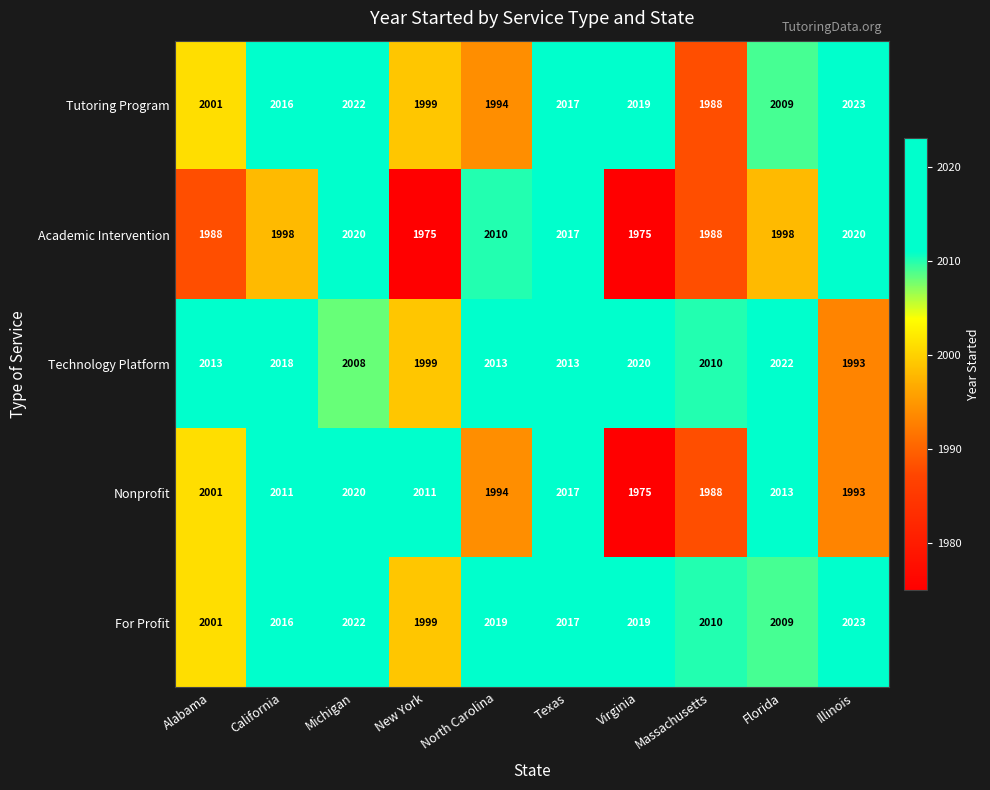

What is the difference between the highest and lowest values at Michigan?

14